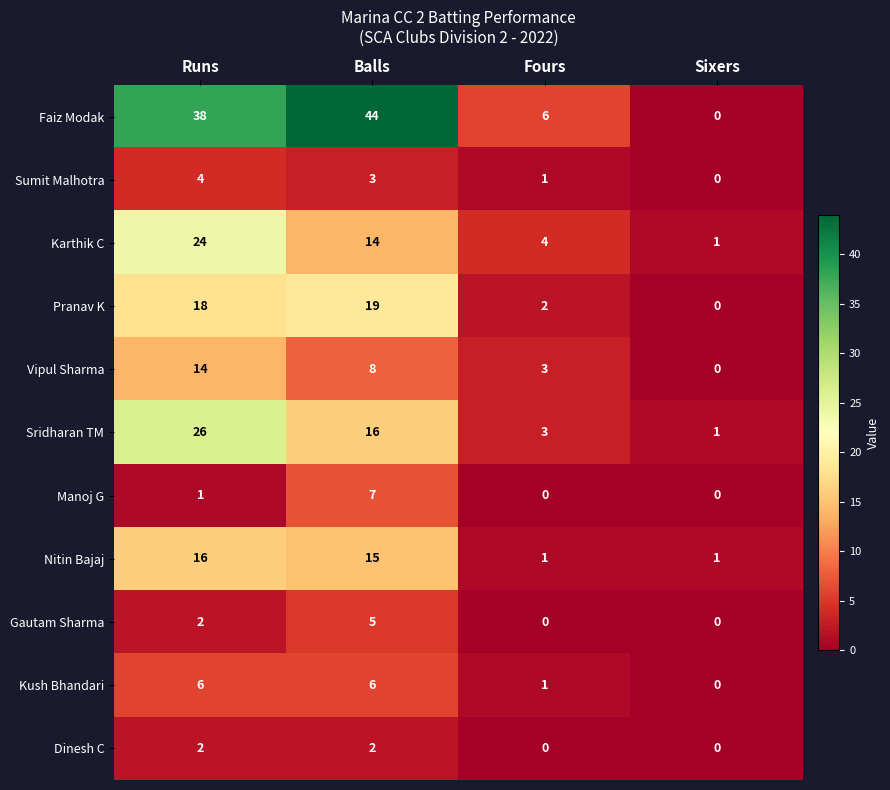

Which series has the largest range (max minus min)?

Faiz Modak